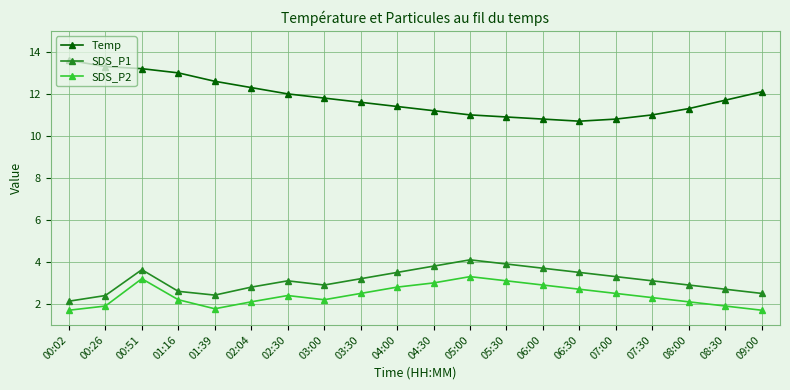

True or false: Temp and SDS_P2 intersect in this chart.

False